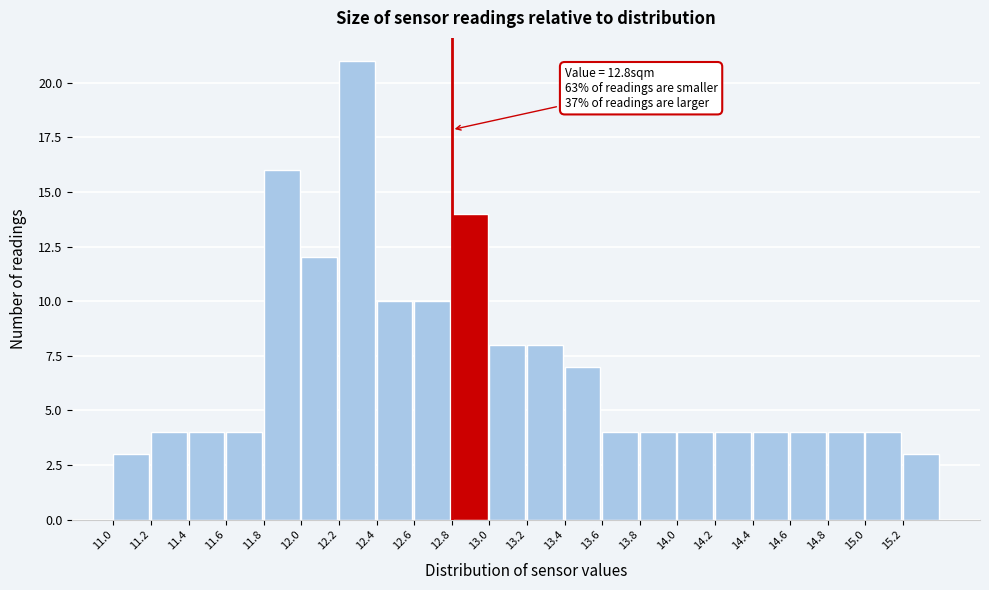

Which range on the x-axis has the tallest bar?

12.2 to 12.4